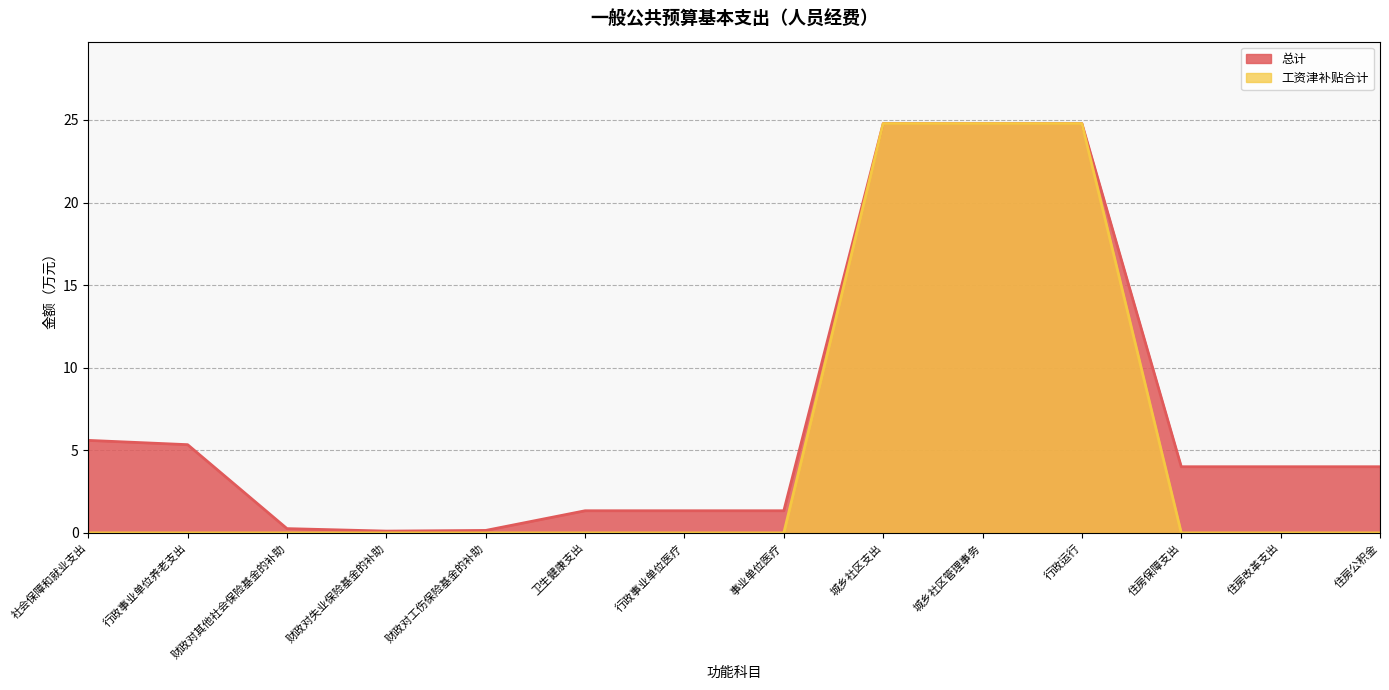

Reading right to left, list all the values displayed in this chart.

总计: 住房公积金=4.0	住房改革支出=4.0	住房保障支出=4.0	行政运行=24.8	城乡社区管理事务=24.8	城乡社区支出=24.8	事业单位医疗=1.3	行政事业单位医疗=1.3	卫生健康支出=1.3	财政对工伤保险基金的补助=0.2	财政对失业保险基金的补助=0.1	财政对其他社会保险基金的补助=0.3	行政事业单位养老支出=5.3	社会保障和就业支出=5.6
工资津补贴合计: 住房公积金=0.0	住房改革支出=0.0	住房保障支出=0.0	行政运行=24.8	城乡社区管理事务=24.8	城乡社区支出=24.8	事业单位医疗=0.0	行政事业单位医疗=0.0	卫生健康支出=0.0	财政对工伤保险基金的补助=0.0	财政对失业保险基金的补助=0.0	财政对其他社会保险基金的补助=0.0	行政事业单位养老支出=0.0	社会保障和就业支出=0.0